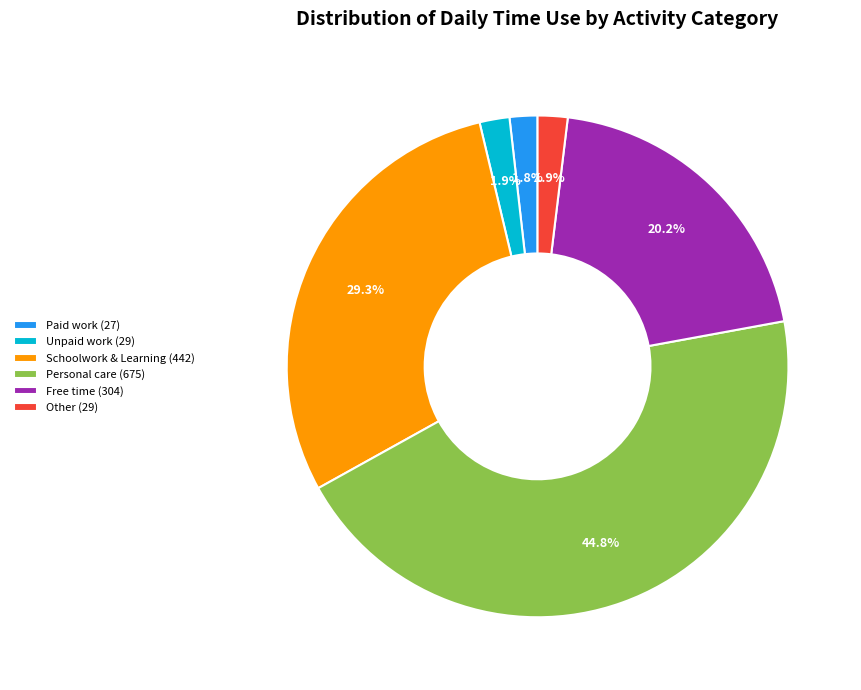

What is the ratio of the value at Personal care (675) to the value at Schoolwork & Learning (442)?

1.5